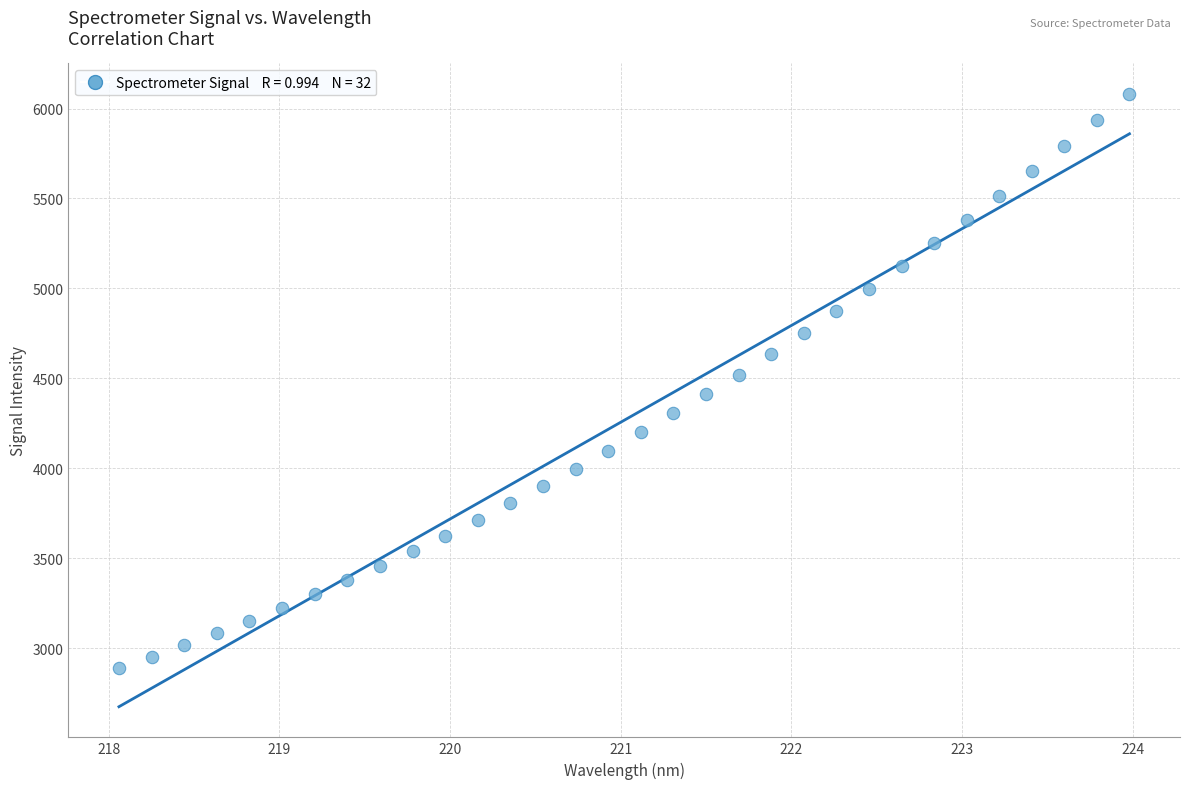

What is the range of X values (max minus min)?

5.9